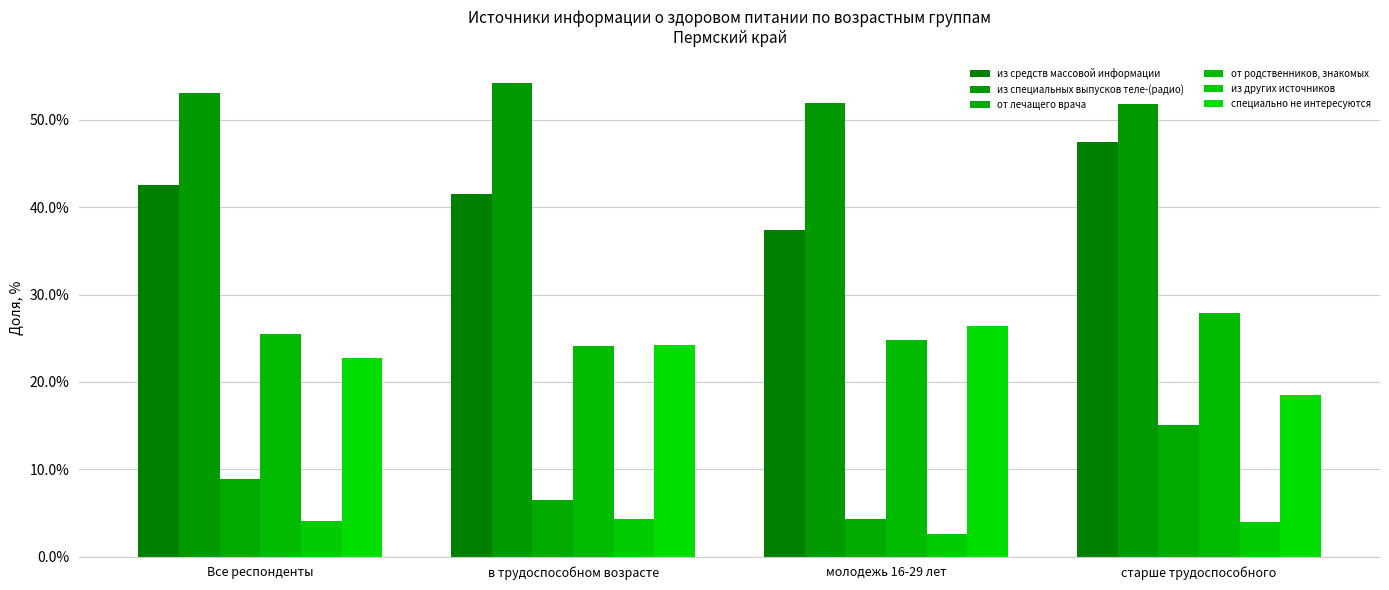

What is the approximate value of специально не интересуются at Все респонденты?

22.8